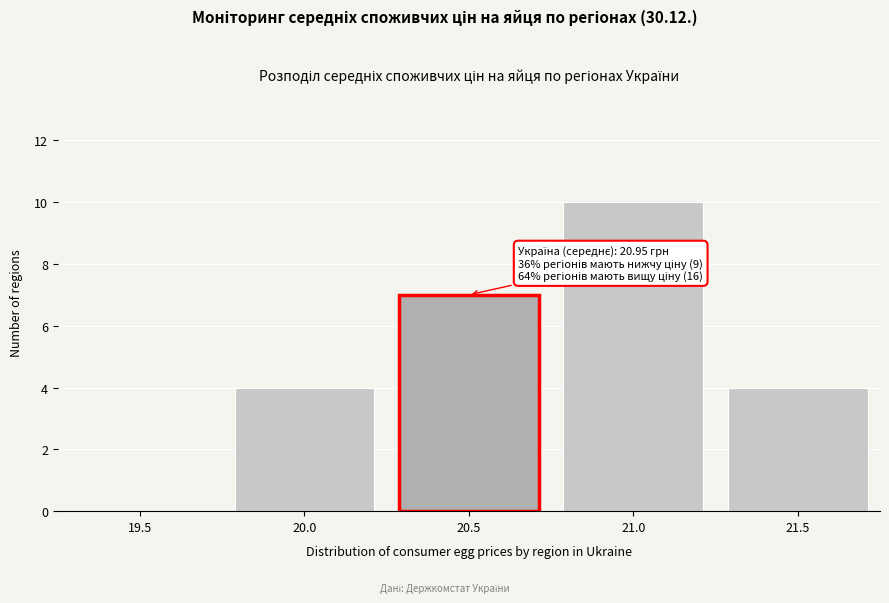

Reading left to right, transcribe all the data shown in this chart.

19.5=0	20.0=4	20.5=7	21.0=10	21.5=4